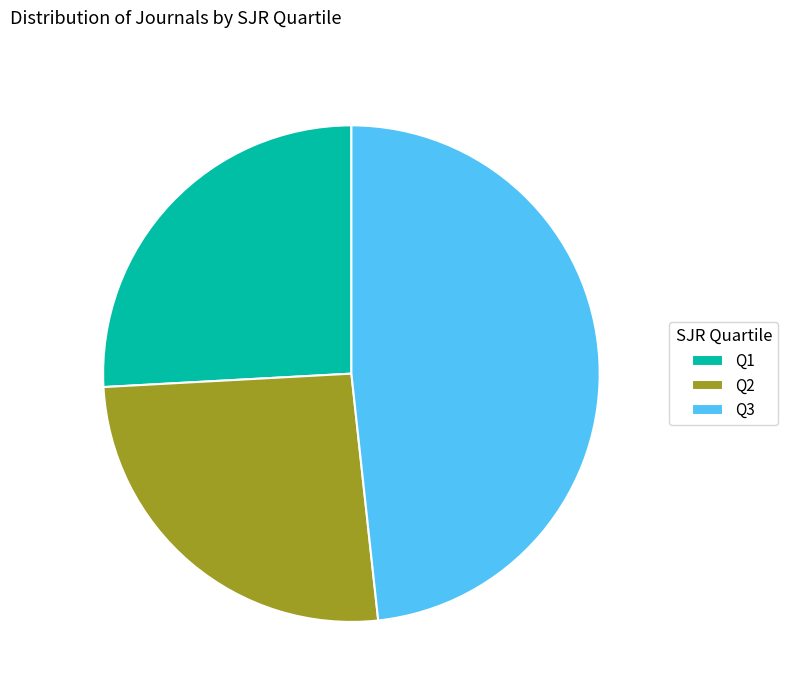

Between Q1 and Q3, which is larger?

Q3